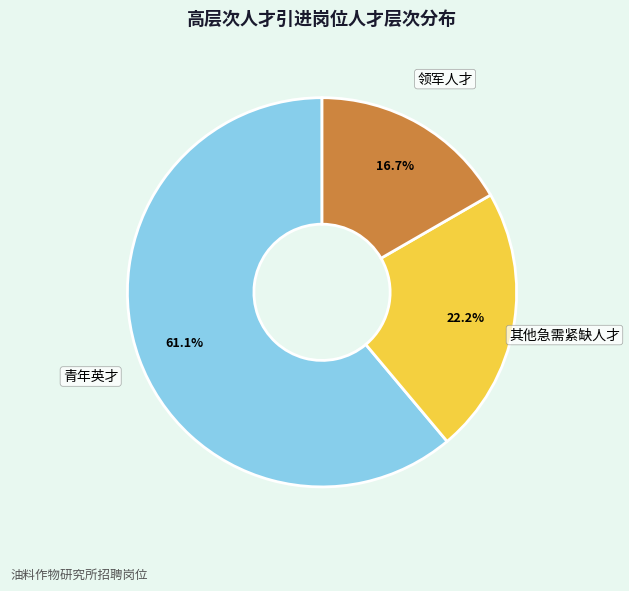

The 青年英才 slice represents 61% of the pie. True or false?

True